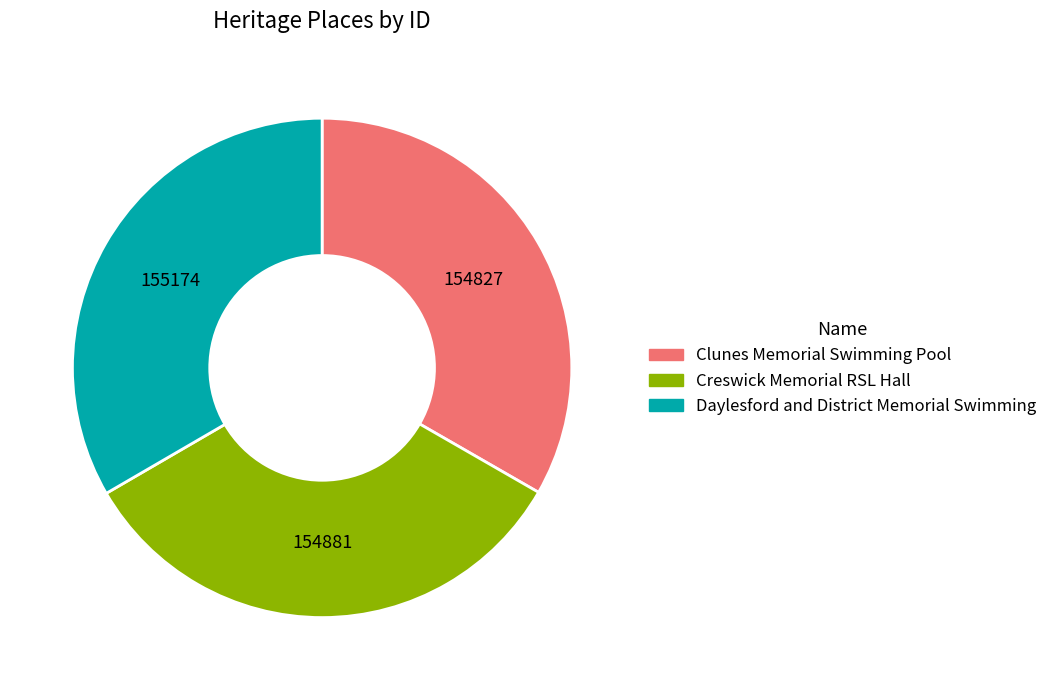

Is it true that Daylesford and District Memorial Swimming is 33% of the pie?

True